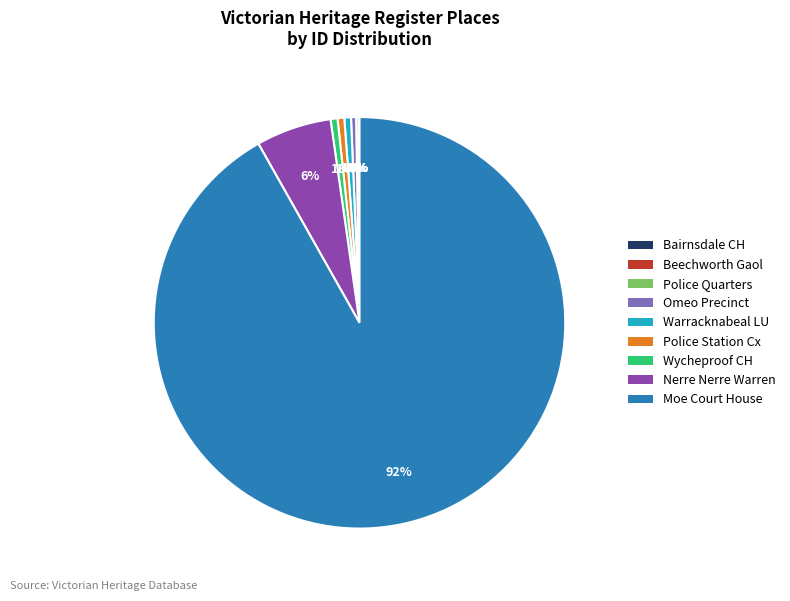

Is there any slice that represents more than half of the pie?

Yes